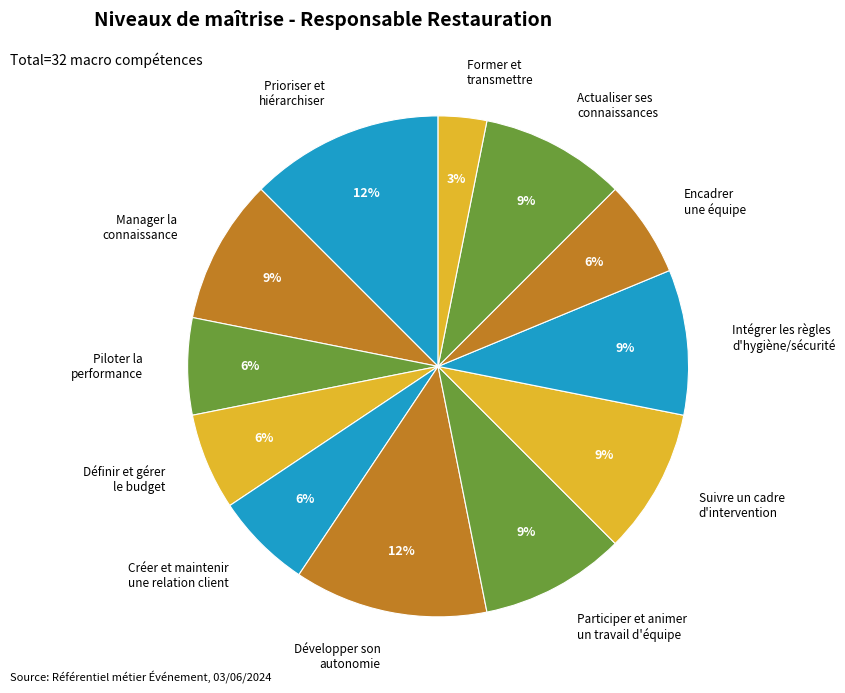

Which category has the smallest portion of the pie?

Former et transmettre